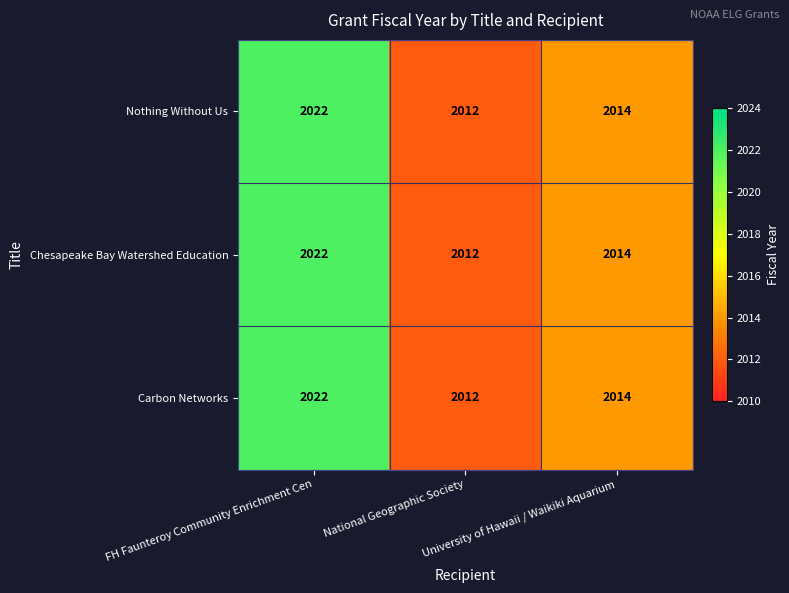

What is the minimum value for Chesapeake Bay Watershed Education?

2012